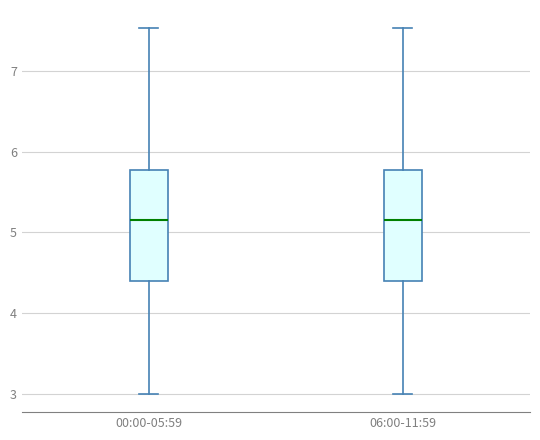

Reading left to right, transcribe this box plot: for each box, give where its median line is, the range the box spans, and where its two whiskers end, as read against the y-axis. The values are not printed on the chart, so give them approximately, as read against the axis.

00:00-05:59: median 5.2, box 4.4 to 5.8, whiskers 3.0 to 7.5
06:00-11:59: median 5.2, box 4.4 to 5.8, whiskers 3.0 to 7.5